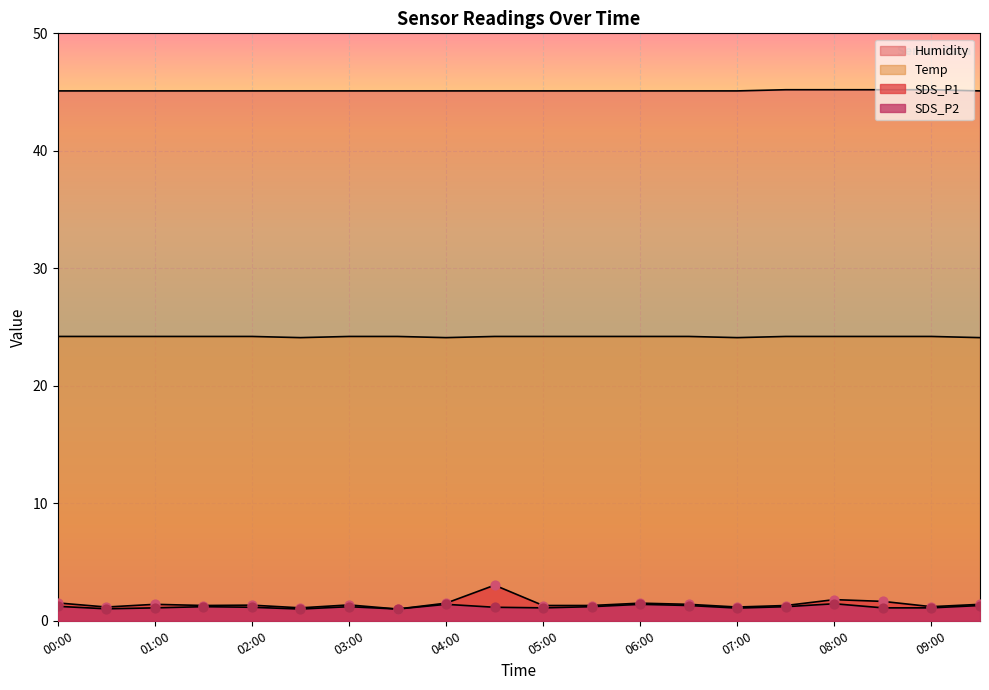

Is the value of Temp at 07:30 greater than the value of SDS_P1 at 08:00?

Yes